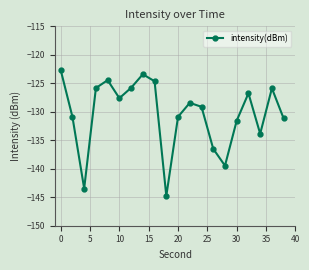

What is the value of the 1st point from the left?

-122.7